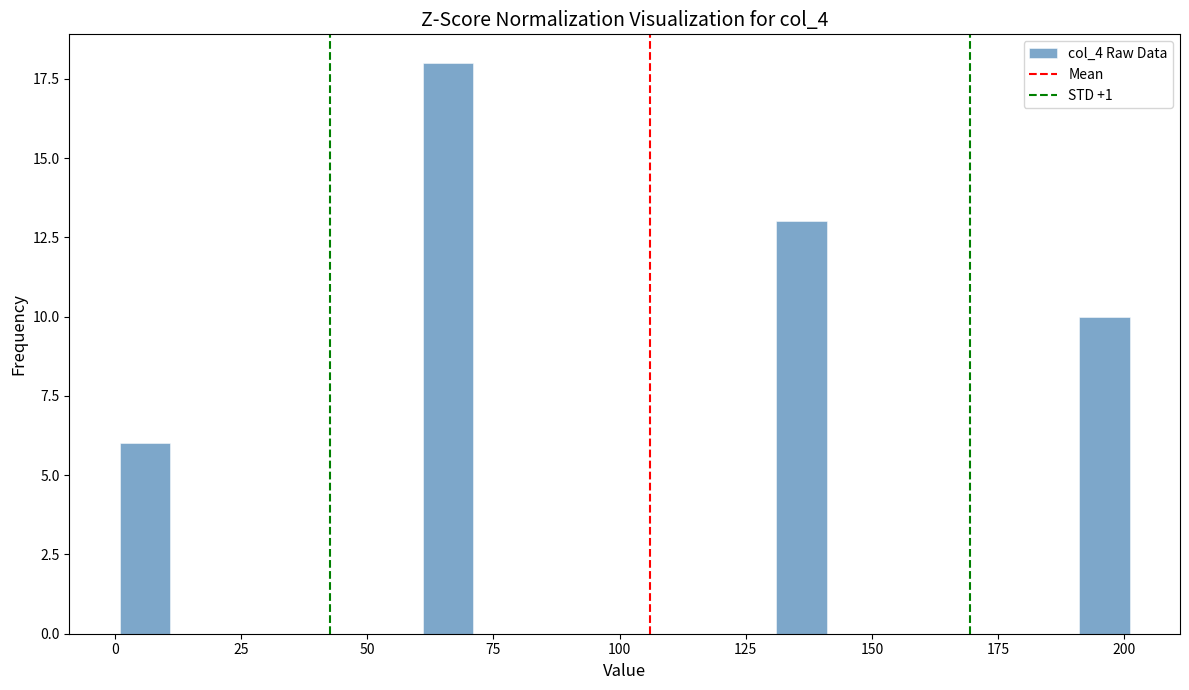

Read against the x-axis, roughly where is the centre of the tallest bar?

65